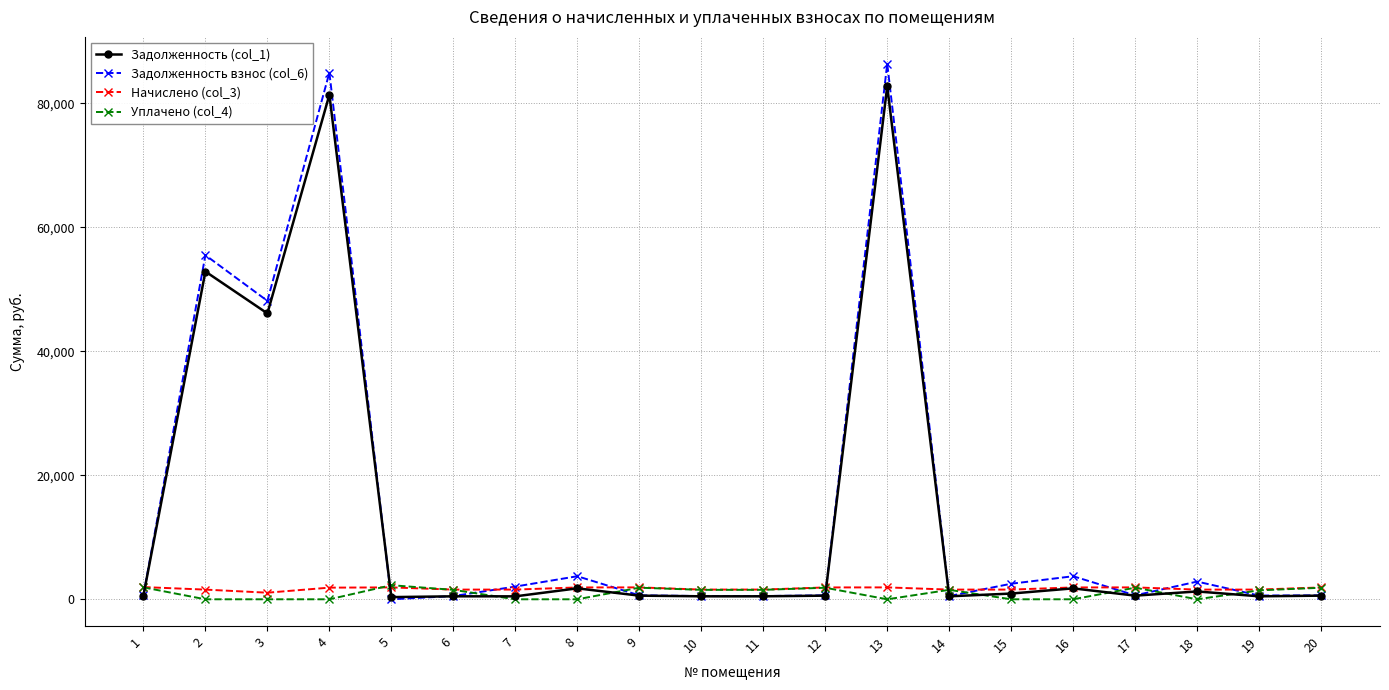

True or false: Уплачено (col_4) has a value of 0.0 at 15.

True